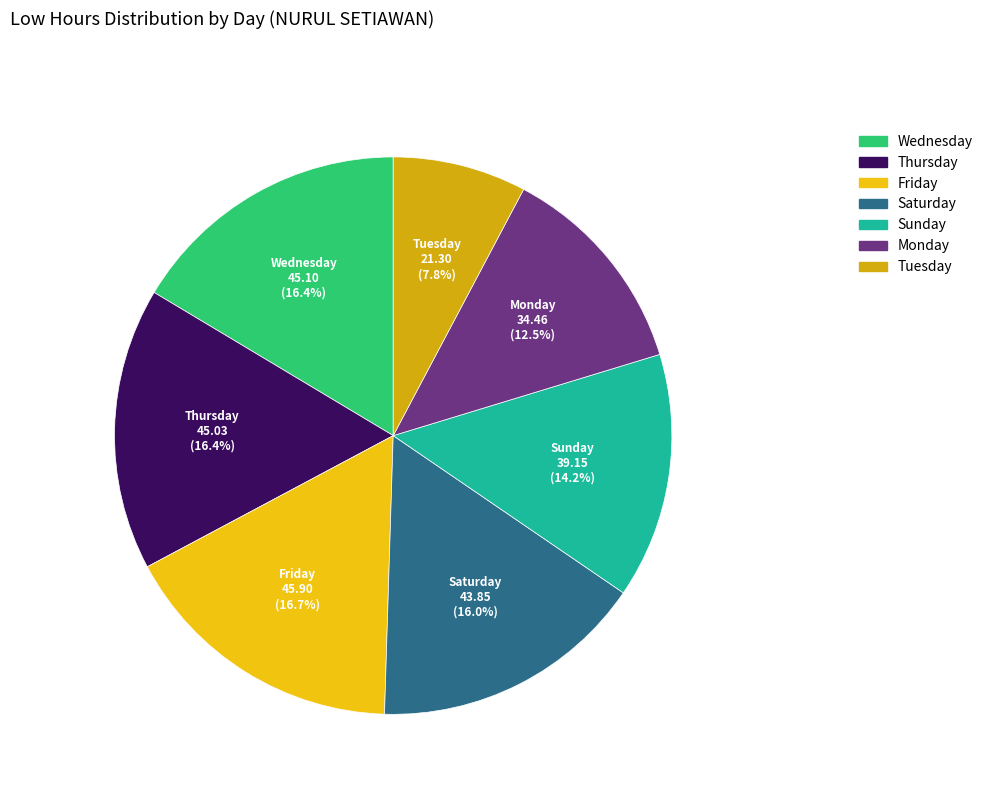

Count the number of slices in the pie.

7